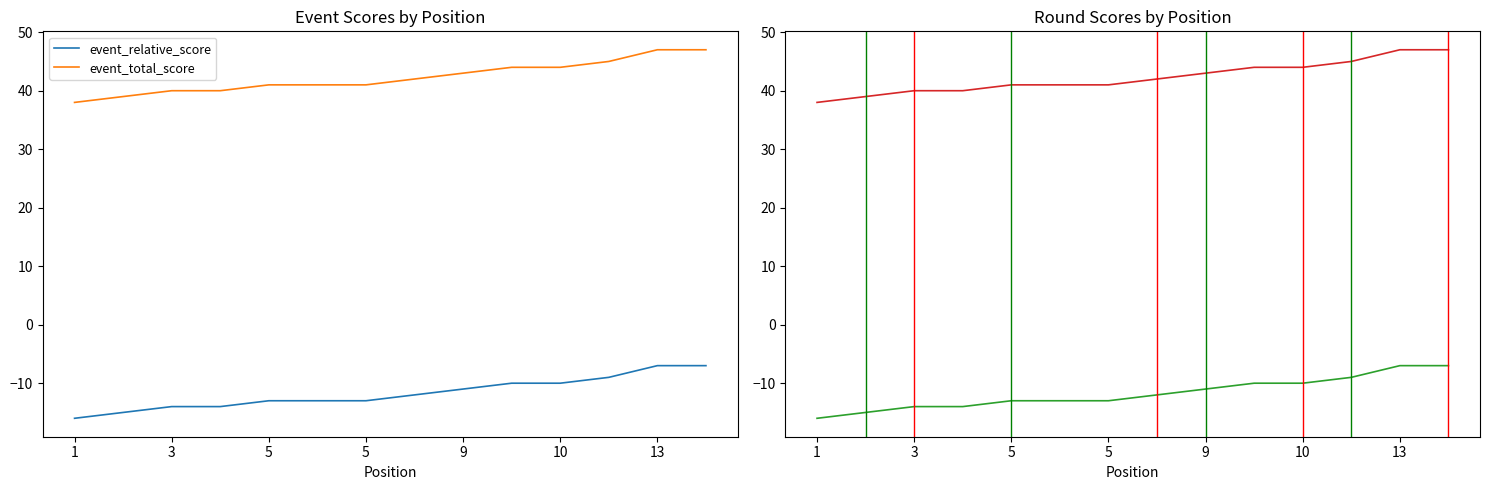

How many series are shown in this chart?

4